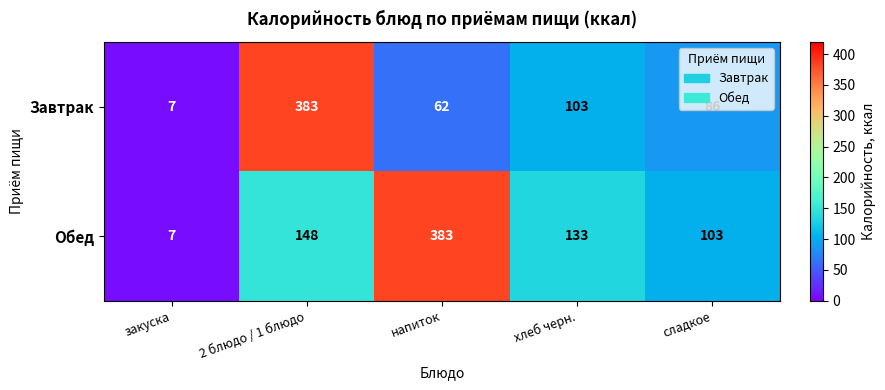

Between напиток and сладкое, which series saw the biggest shift?

Обед